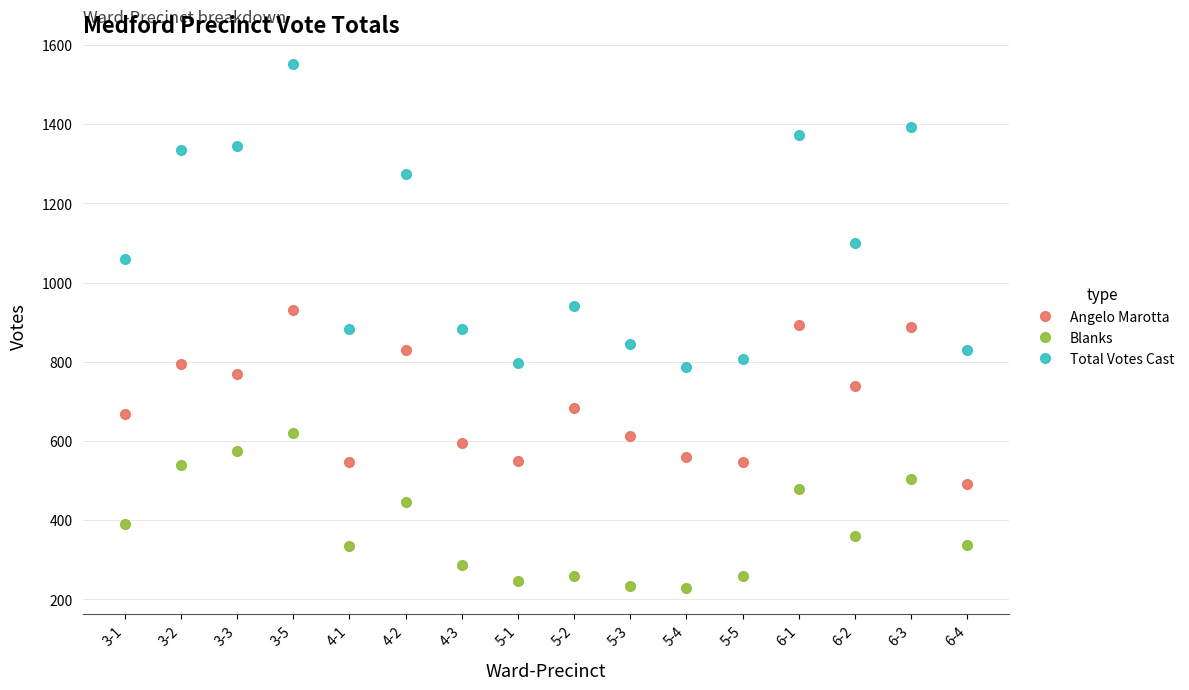

What is the difference between the maximum and minimum values in the Angelo Marotta series?

439